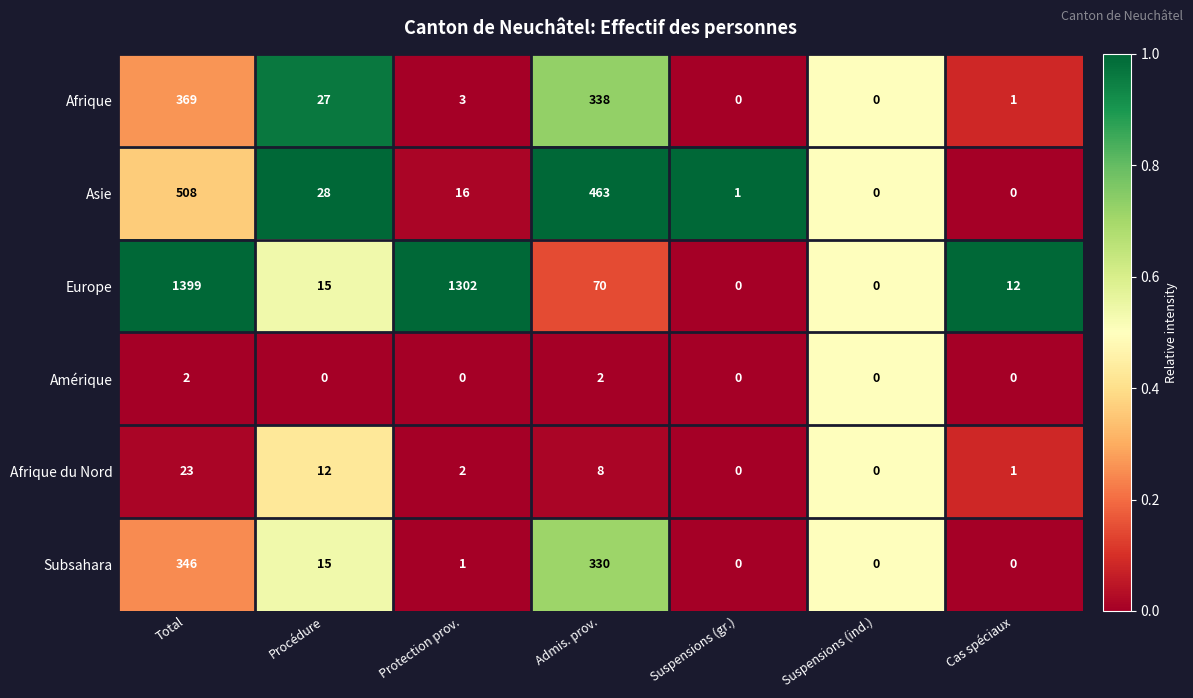

Rank the series by their maximum value, from lowest to highest.

Amérique, Afrique du Nord, Subsahara, Afrique, Asie, Europe